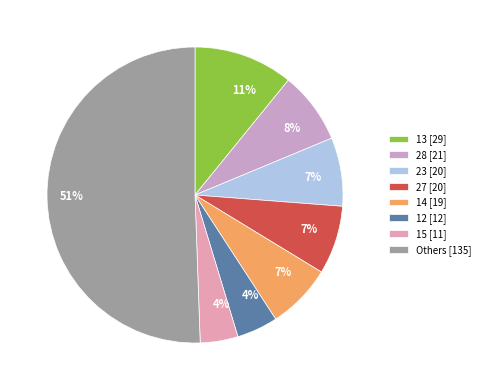

To the nearest percent, what is the average slice percentage?

12%